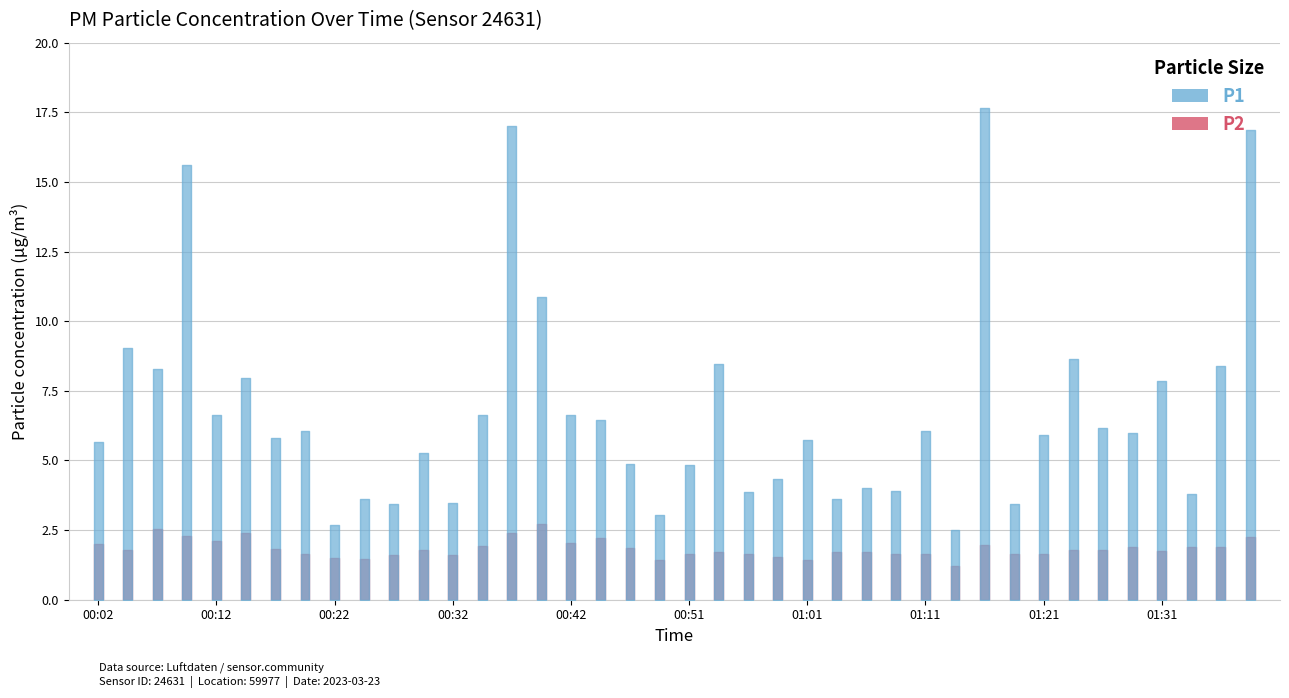

Reading left to right, what are all the values shown in this chart?

P1: 00:02=5.7	00:04=9.1	00:07=8.3	00:09=15.6	00:12=6.6	00:15=8.0	00:17=5.8	00:19=6.0	00:22=2.7	00:24=3.6	00:27=3.4	00:29=5.3	00:32=3.5	00:34=6.7	00:37=17.0	00:39=10.9	00:42=6.6	00:44=6.5	00:46=4.9	00:49=3.0	00:51=4.8	00:54=8.4	00:56=3.9	00:59=4.3	01:01=5.7	01:04=3.6	01:06=4.0	01:09=3.9	01:11=6.1	01:13=2.5	01:16=17.6	01:18=3.5	01:21=5.9	01:23=8.7	01:26=6.2	01:28=6.0	01:31=7.8	01:33=3.8	01:36=8.4	01:38=16.9
P2: 00:02=2.0	00:04=1.8	00:07=2.5	00:09=2.3	00:12=2.1	00:15=2.4	00:17=1.8	00:19=1.6	00:22=1.5	00:24=1.5	00:27=1.6	00:29=1.8	00:32=1.6	00:34=1.9	00:37=2.4	00:39=2.7	00:42=2.0	00:44=2.2	00:46=1.9	00:49=1.4	00:51=1.6	00:54=1.7	00:56=1.6	00:59=1.5	01:01=1.4	01:04=1.7	01:06=1.7	01:09=1.6	01:11=1.6	01:13=1.2	01:16=2.0	01:18=1.6	01:21=1.6	01:23=1.8	01:26=1.8	01:28=1.9	01:31=1.8	01:33=1.9	01:36=1.9	01:38=2.2